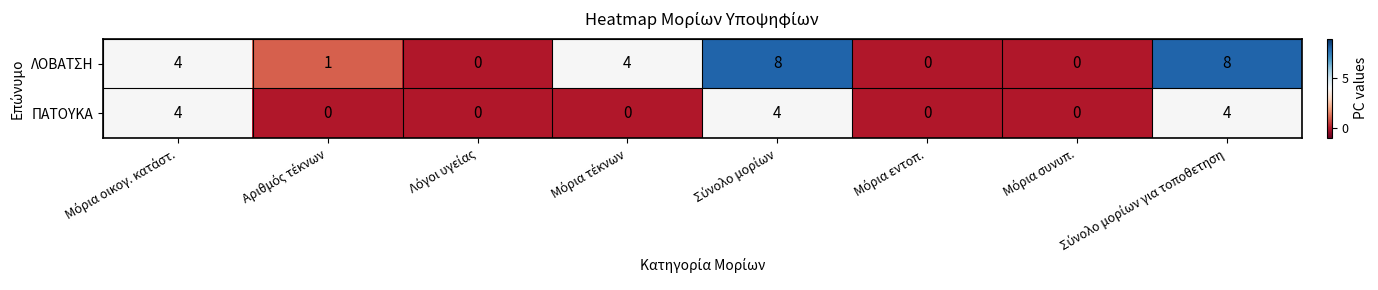

Rank the series by their average value, from highest to lowest.

ΛΟΒΑΤΣΗ, ΠΑΤΟΥΚΑ